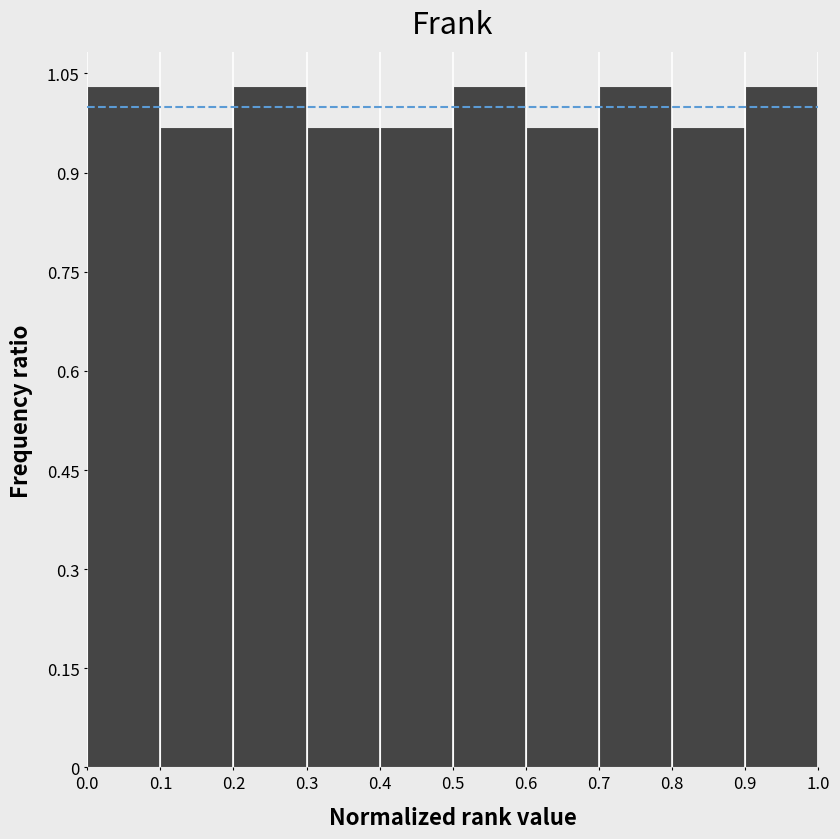

Reading left to right, list every bar in this chart as the range it spans on the x-axis followed by its height. The values are not printed on the chart, so give them approximately, as read against the axis.

0.0 to 0.1: 1.04
0.1 to 0.2: 0.96
0.2 to 0.3: 1.04
0.3 to 0.4: 0.96
0.4 to 0.5: 0.96
0.5 to 0.6: 1.04
0.6 to 0.7: 0.96
0.7 to 0.8: 1.04
0.8 to 0.9: 0.96
0.9 to 1.0: 1.04